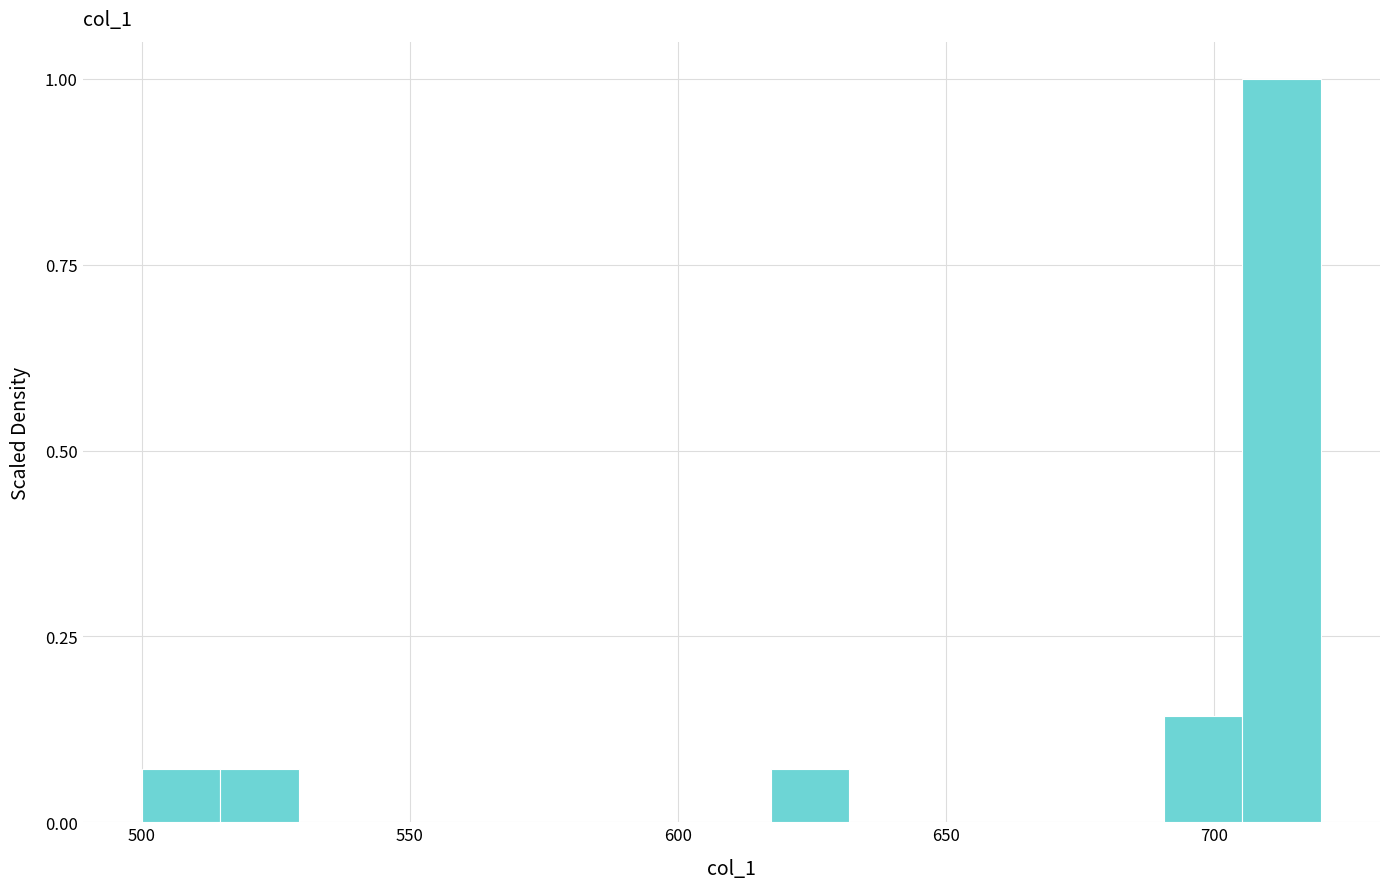

Read against the x-axis, roughly where is the centre of the tallest bar?

715